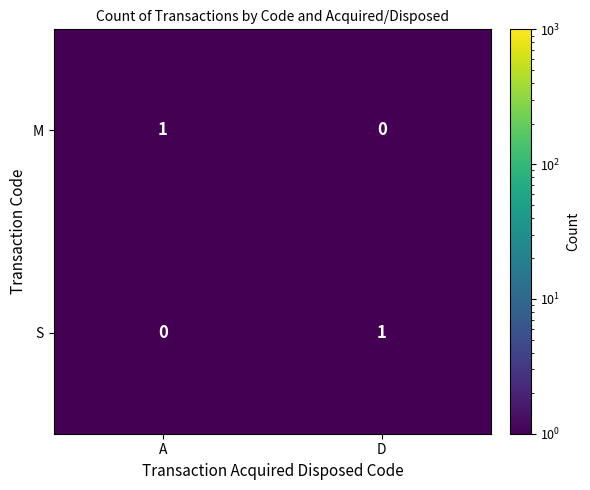

Is it true that M equals 1 at A?

True